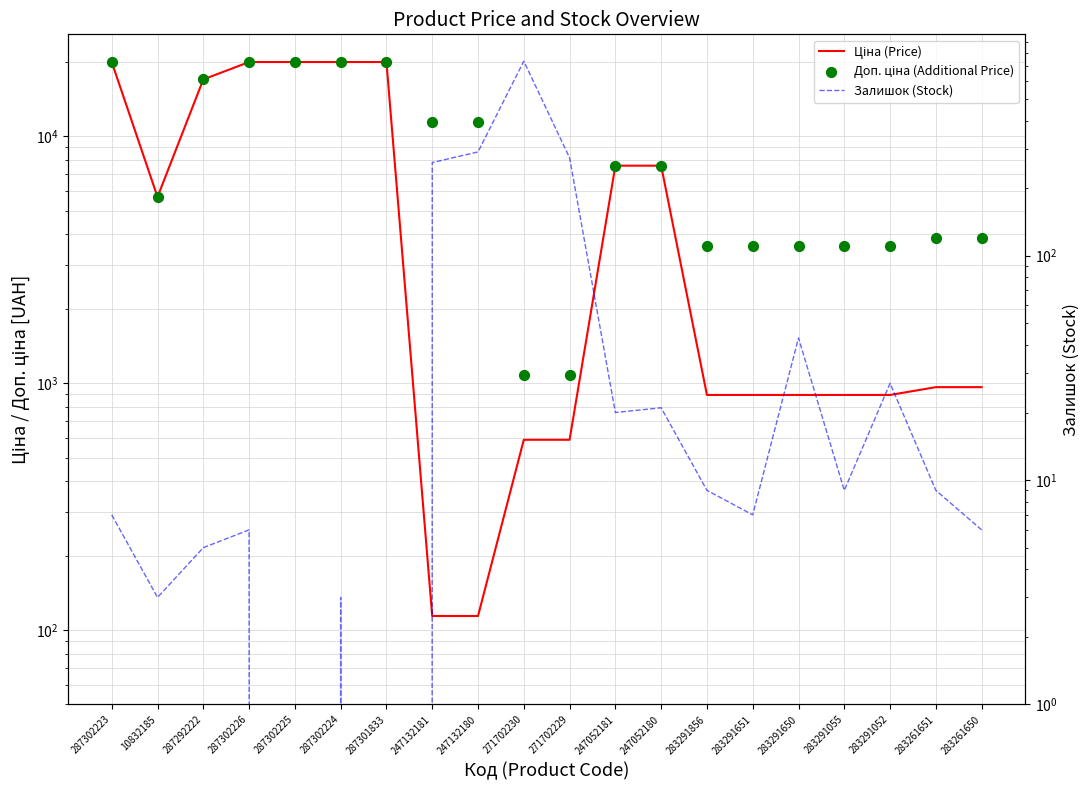

Which series has the largest total across all categories?

Доп. ціна (Additional Price)